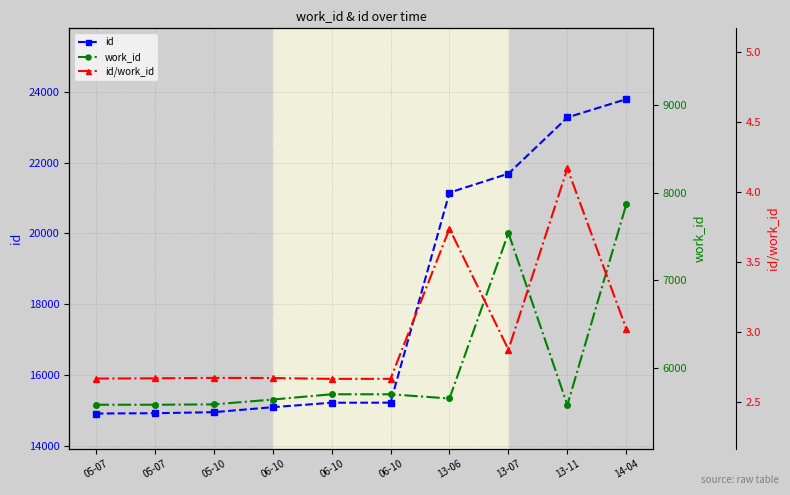

What is the label of the 7th point from the right?

06-10